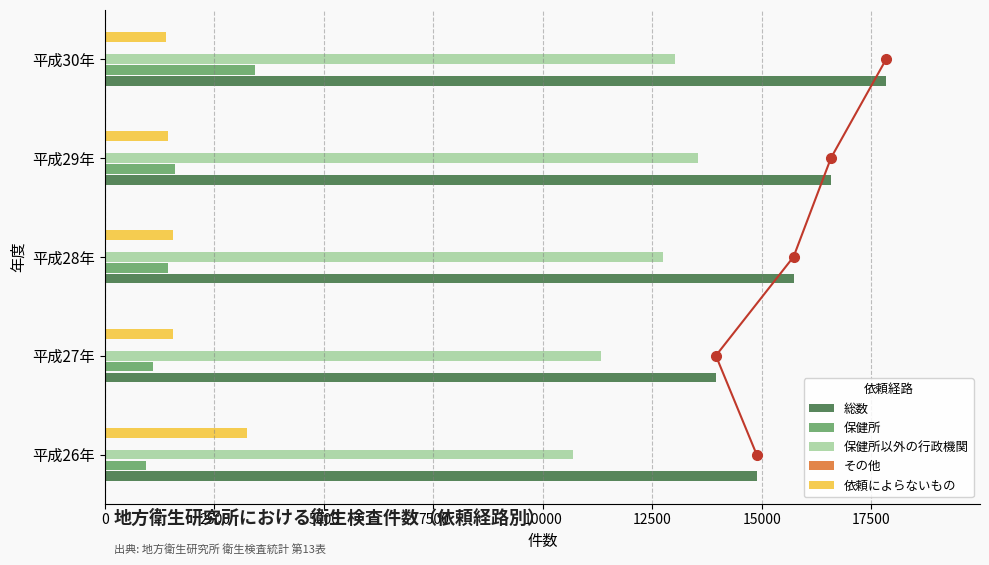

What is the sum of all 依頼によらないもの values?

9170